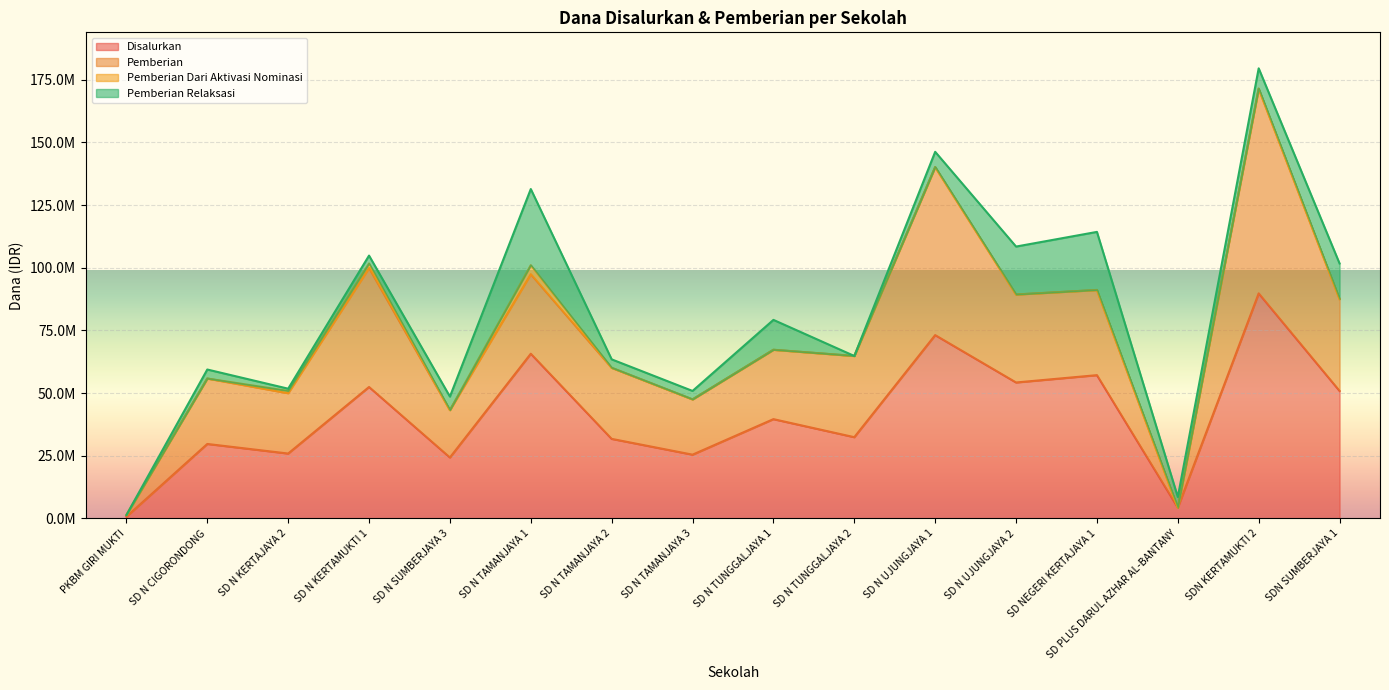

What is the label of the 8th point from the right?

SD N TUNGGALJAYA 1